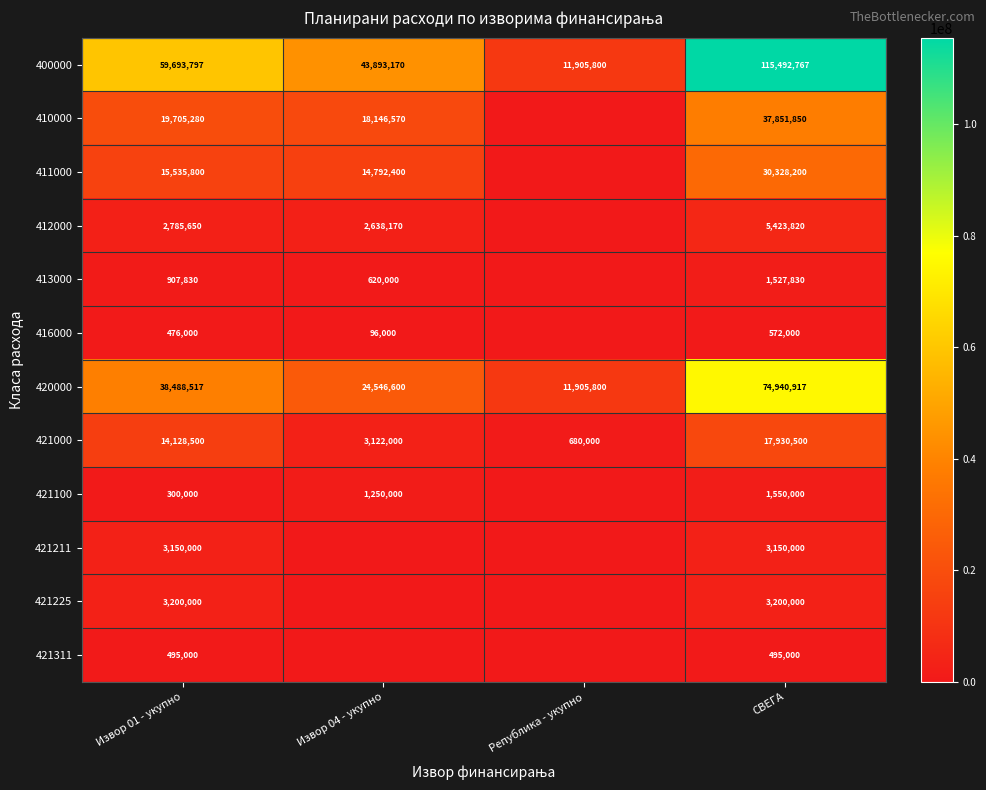

What is the difference between the second highest and second lowest values in the 421000 series?

11006500